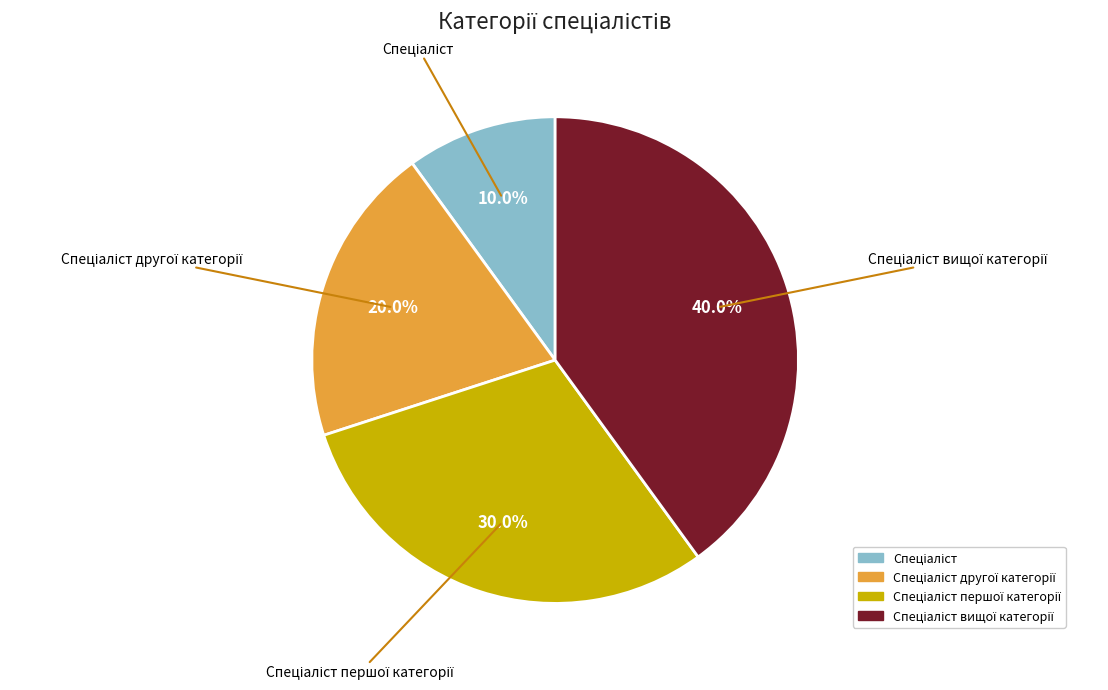

Does any single category account for the majority?

No